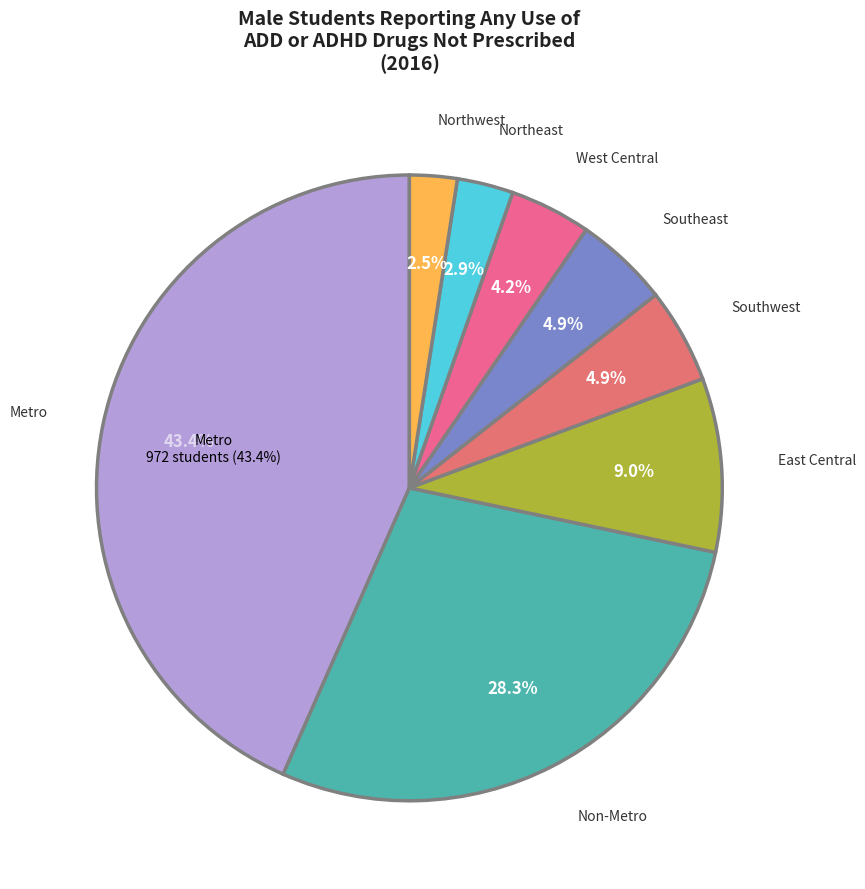

Is Northwest the majority of the pie?

No